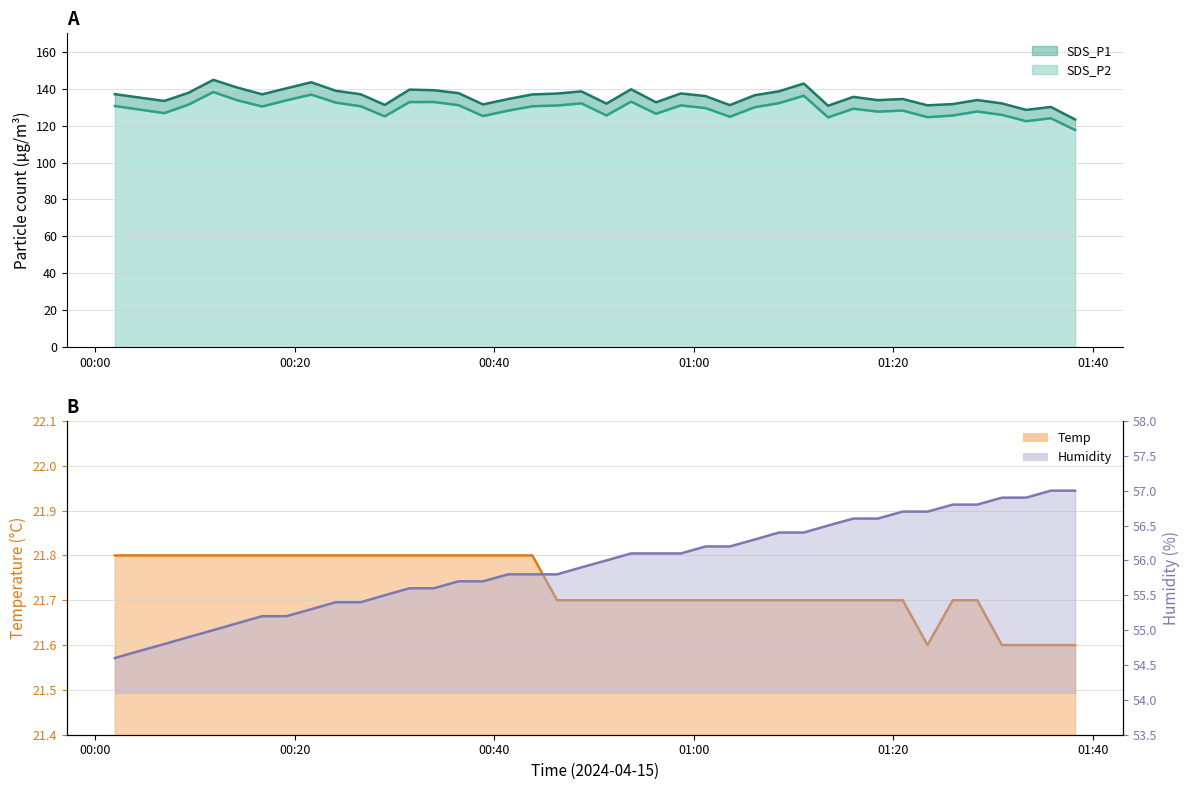

What is the smallest value displayed?

21.6